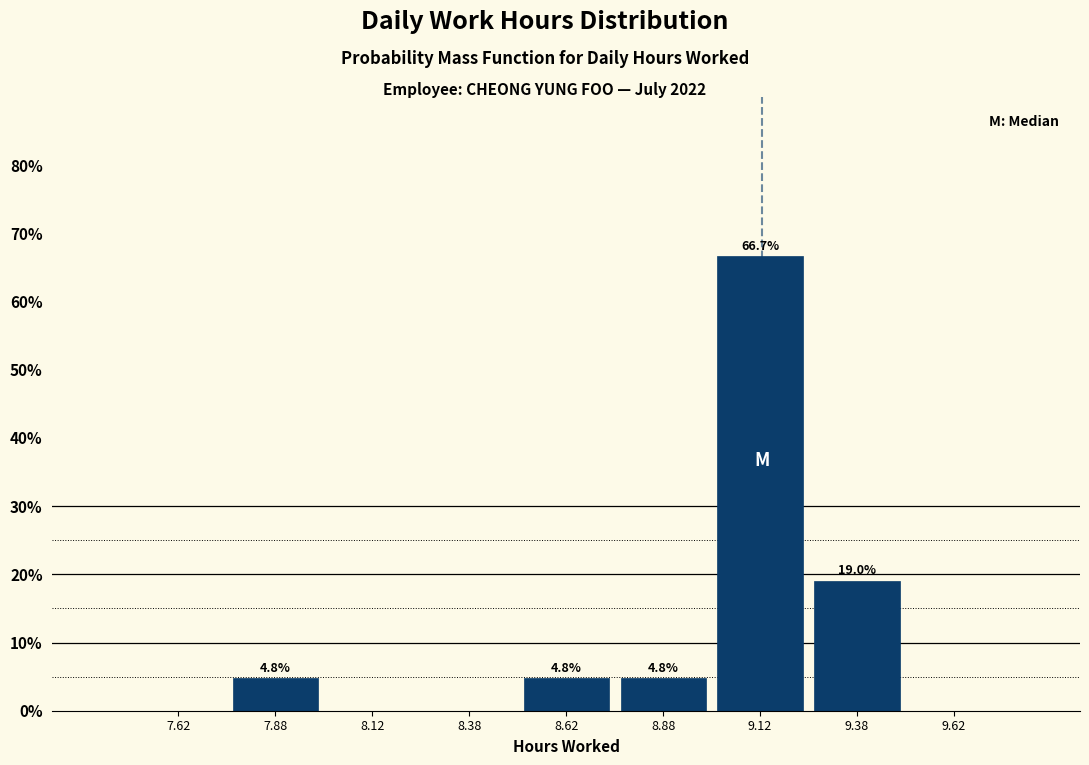

Which range on the x-axis has the tallest bar?

9.00 to 9.25